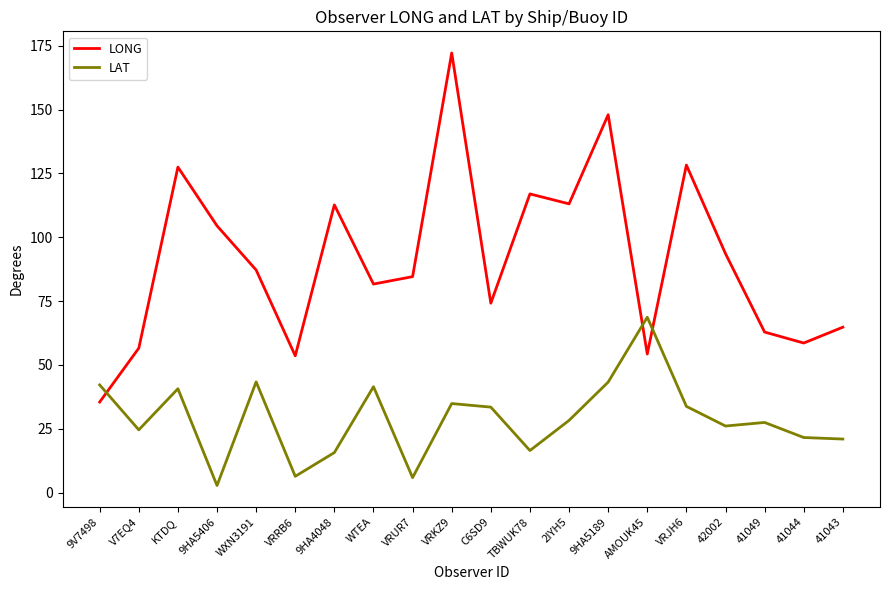

At which category is the sum across all series the highest?

VRKZ9